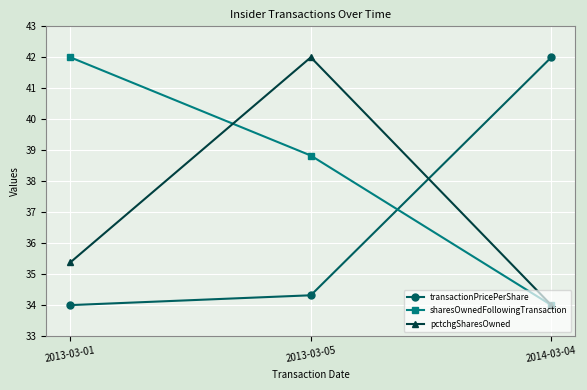

Which series changed the most between 2013-03-05 and 2014-03-04?

pctchgSharesOwned